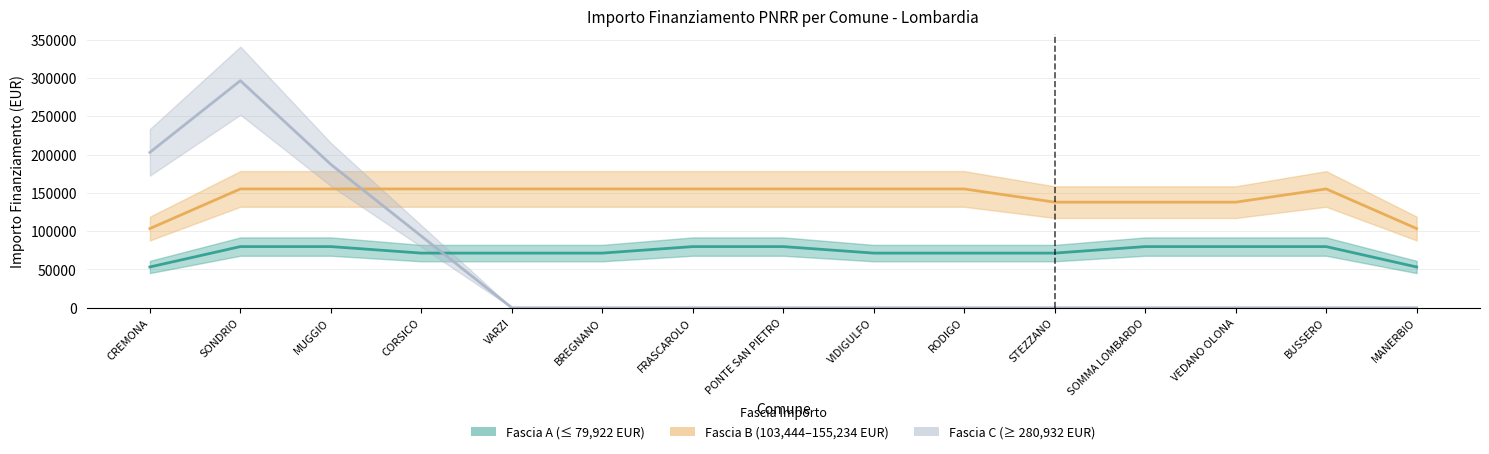

True or false: Fascia A (IMPORTO <= 79922) has a value of 37684 at SONDRIO.

False